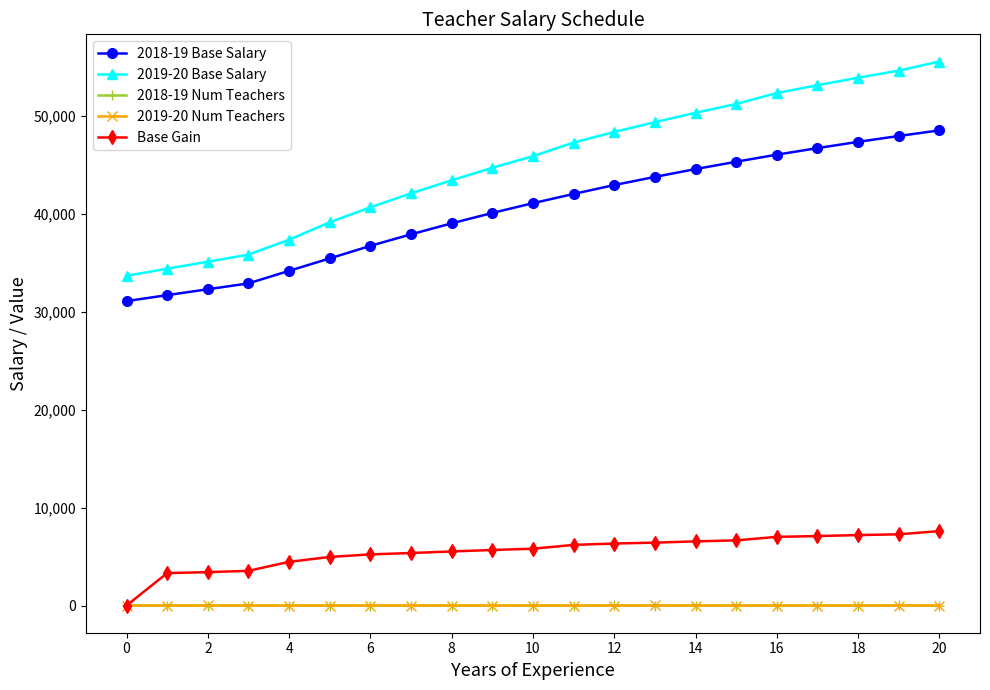

True or false: 2018-19 Num Teachers and 2018-19 Base Salary intersect in this chart.

False